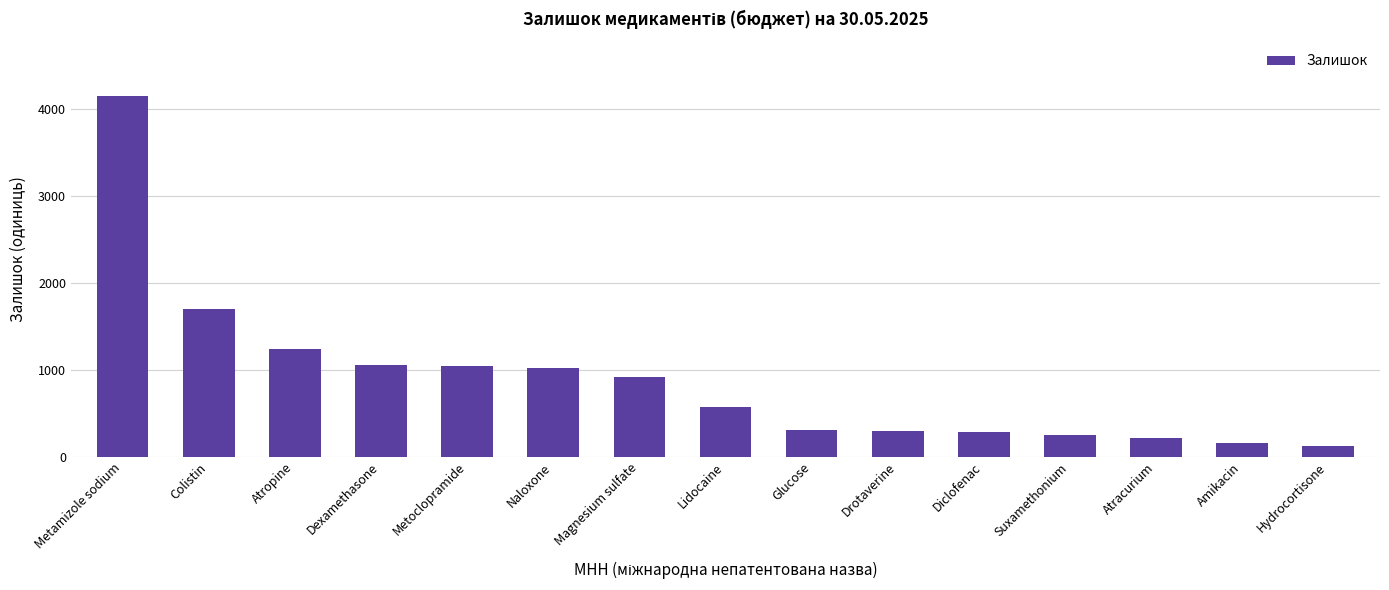

What is the value of the 11th bar from the left?

280